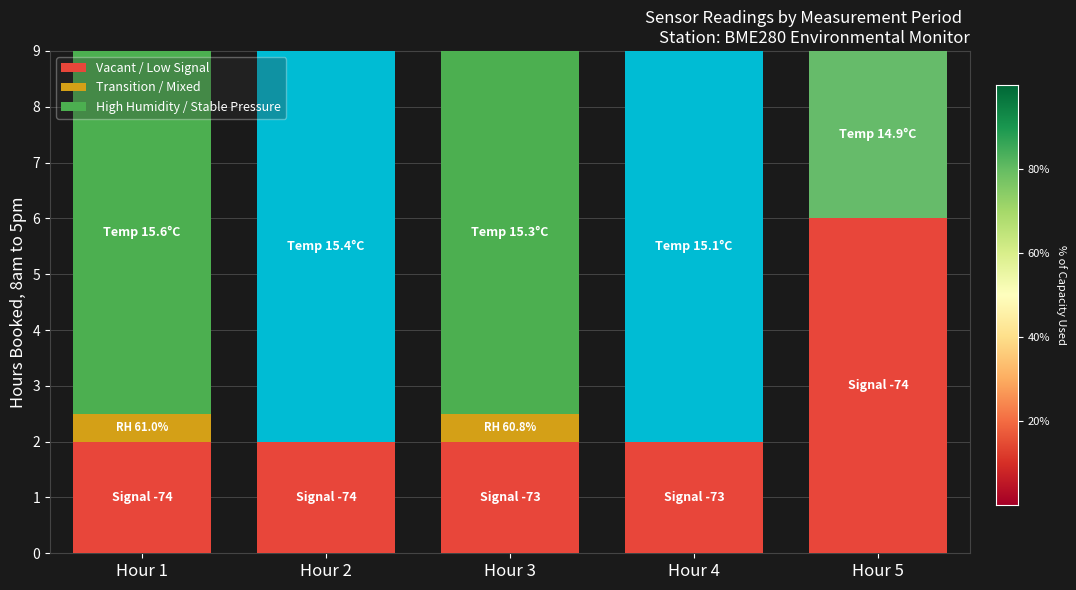

Which series has the largest total across all categories?

High Humidity / Stable Pressure